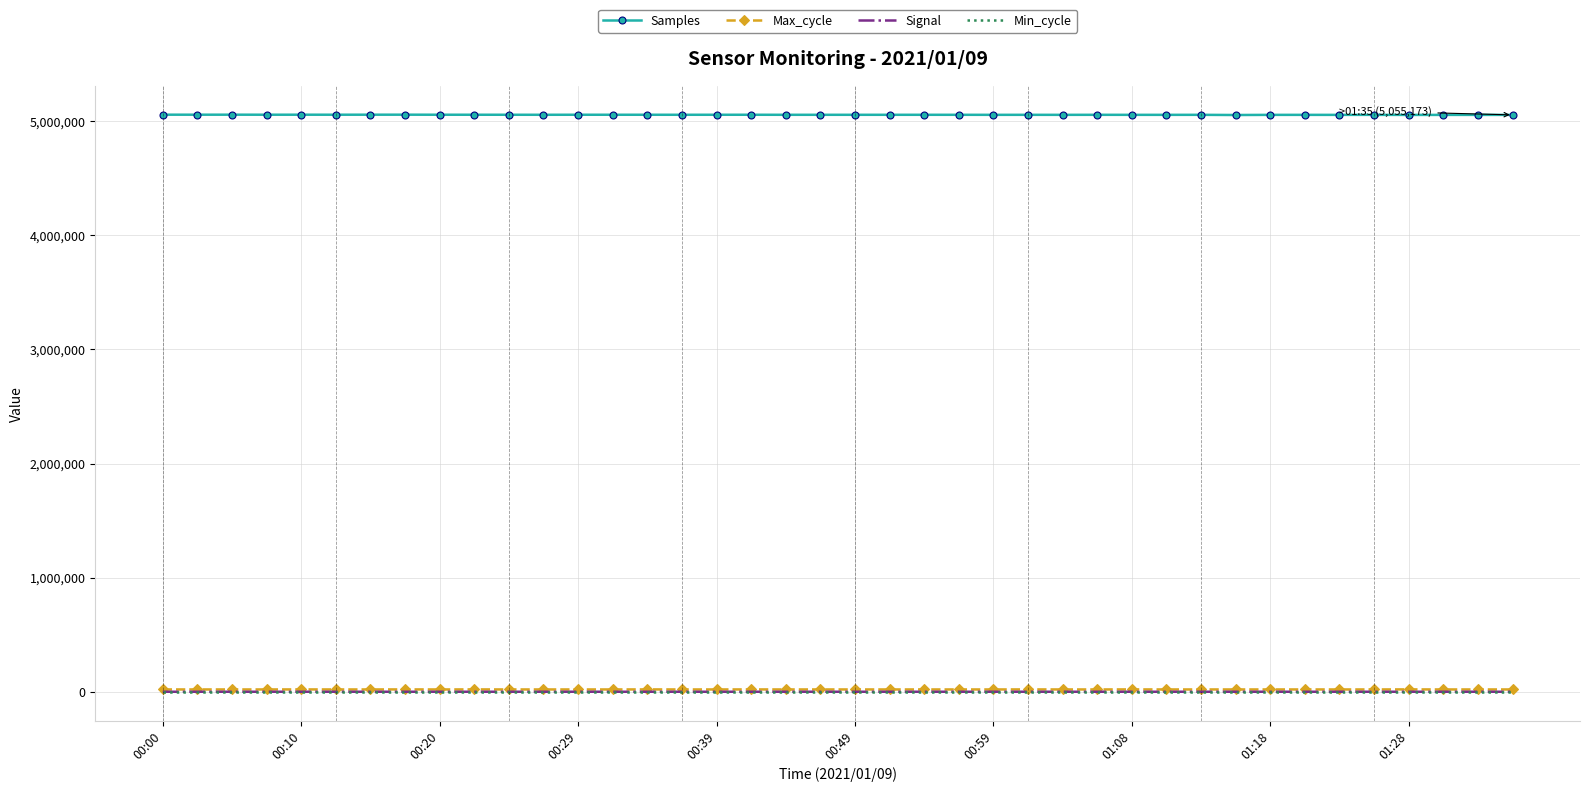

True or false: Samples has more than 2 interior local peaks.

True